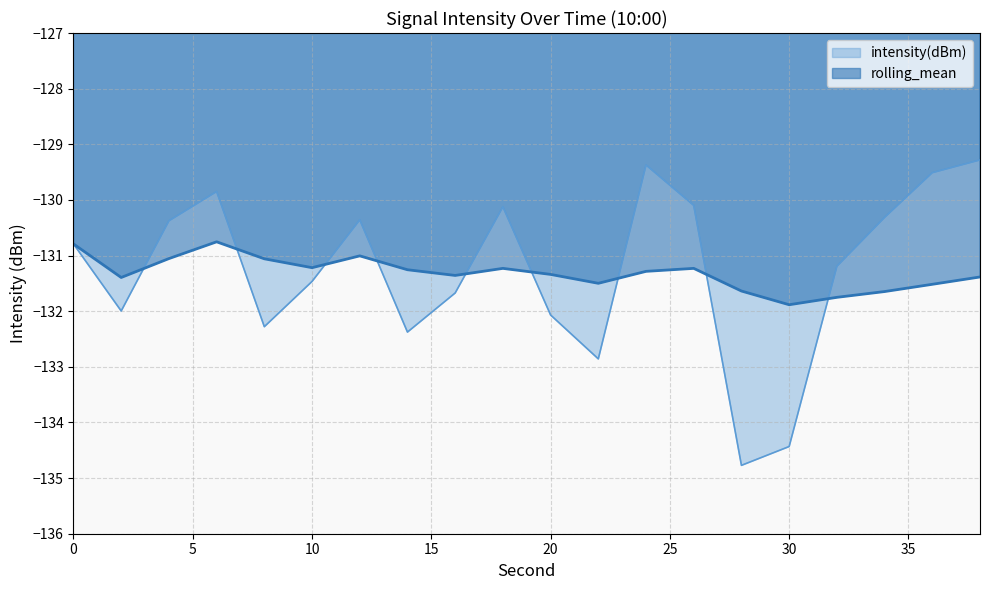

The intensity(dBm) series shows -64.9 at 32. True or false?

False